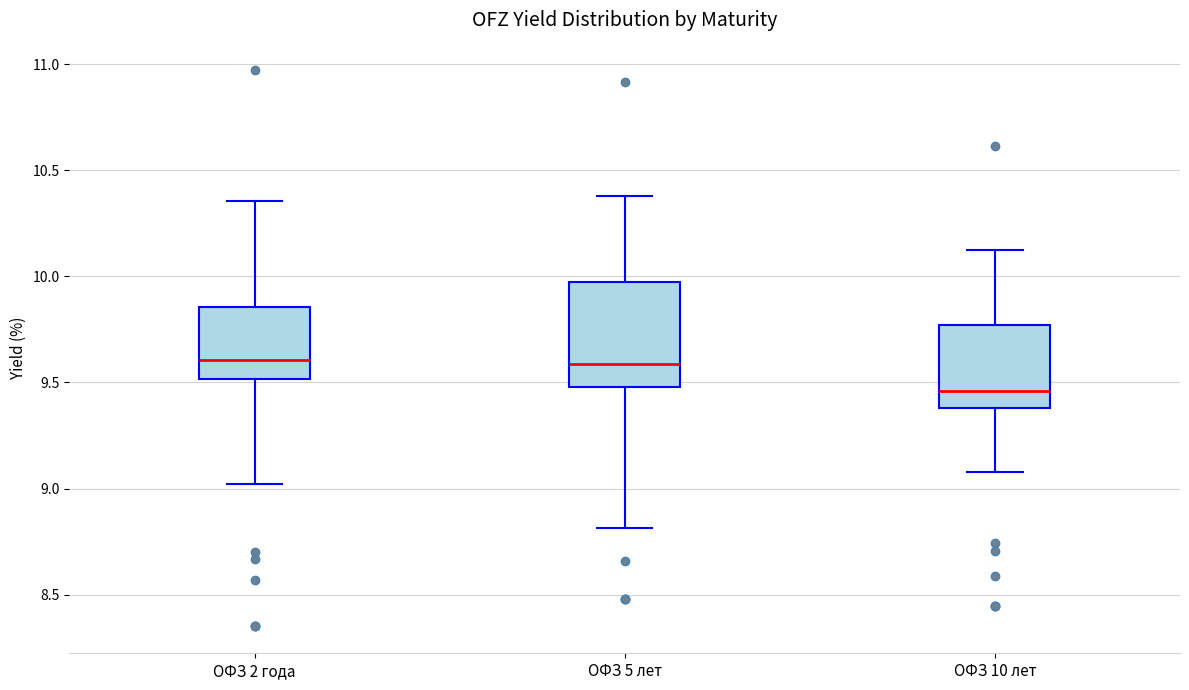

Where does the upper whisker of the box for ОФЗ 10 лет end on the y-axis? The values are not printed on the chart, so give them approximately, as read against the axis.

10.15